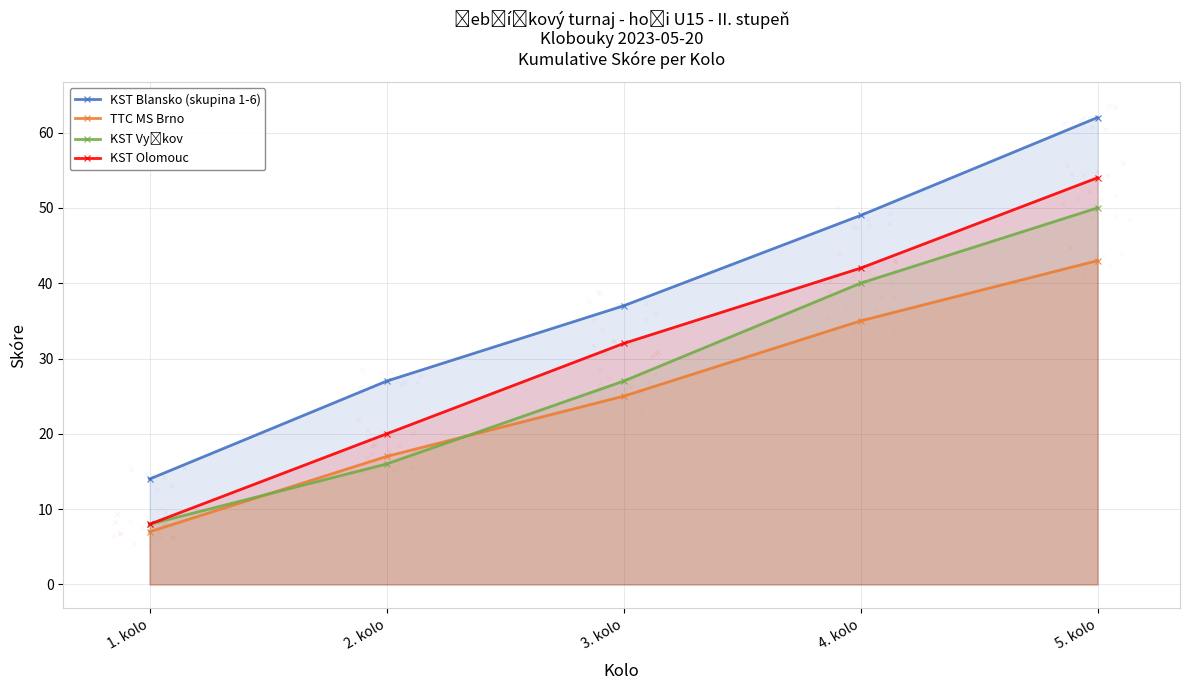

At which category is the sum across all series the highest?

5. kolo